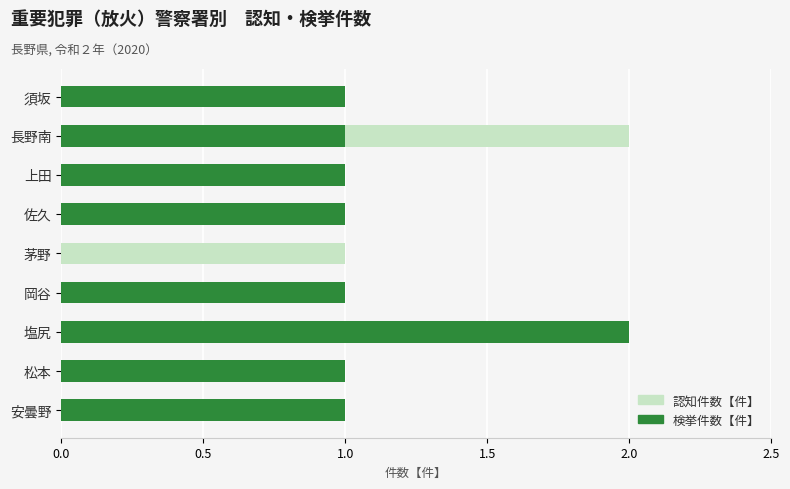

Count the 認知件数【件】 values in the range 1 to 2.

8